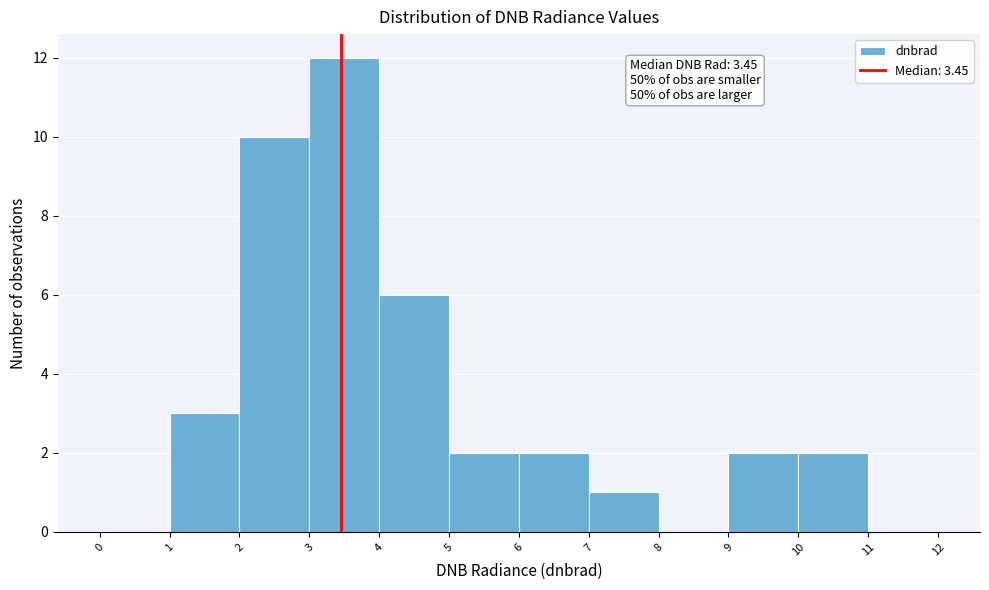

Which range on the x-axis has the tallest bar?

3 to 4